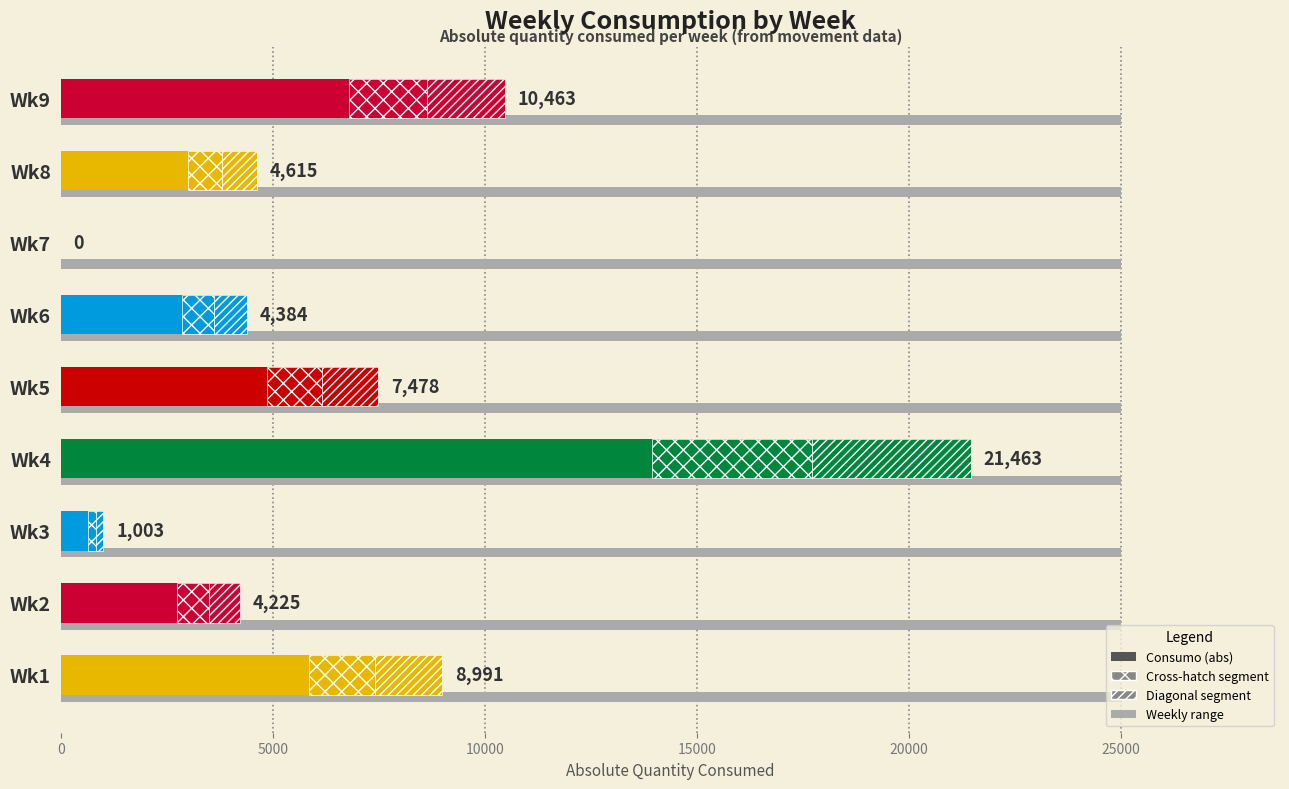

How many values are below 4615?

4